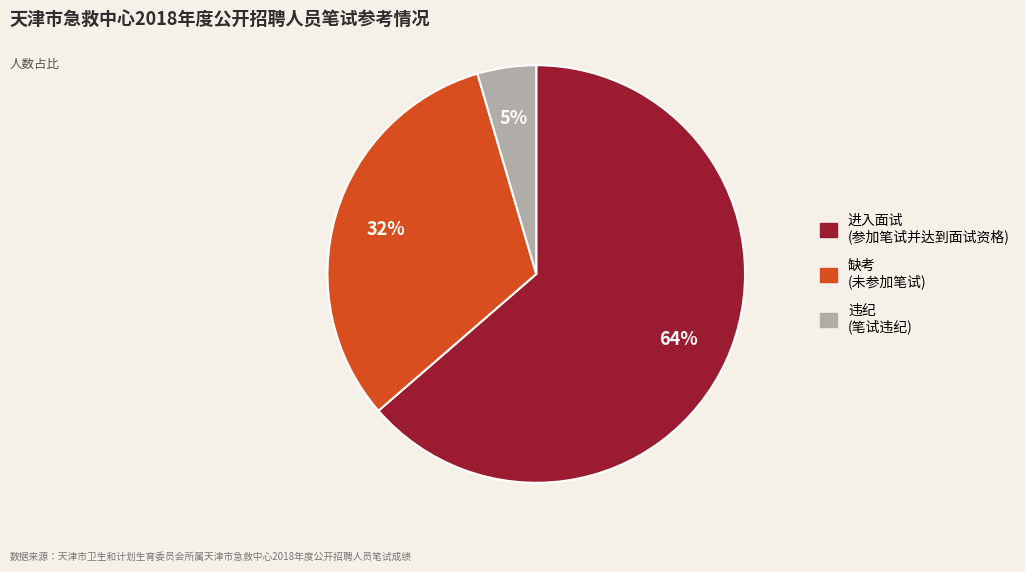

Does any single category account for the majority?

Yes